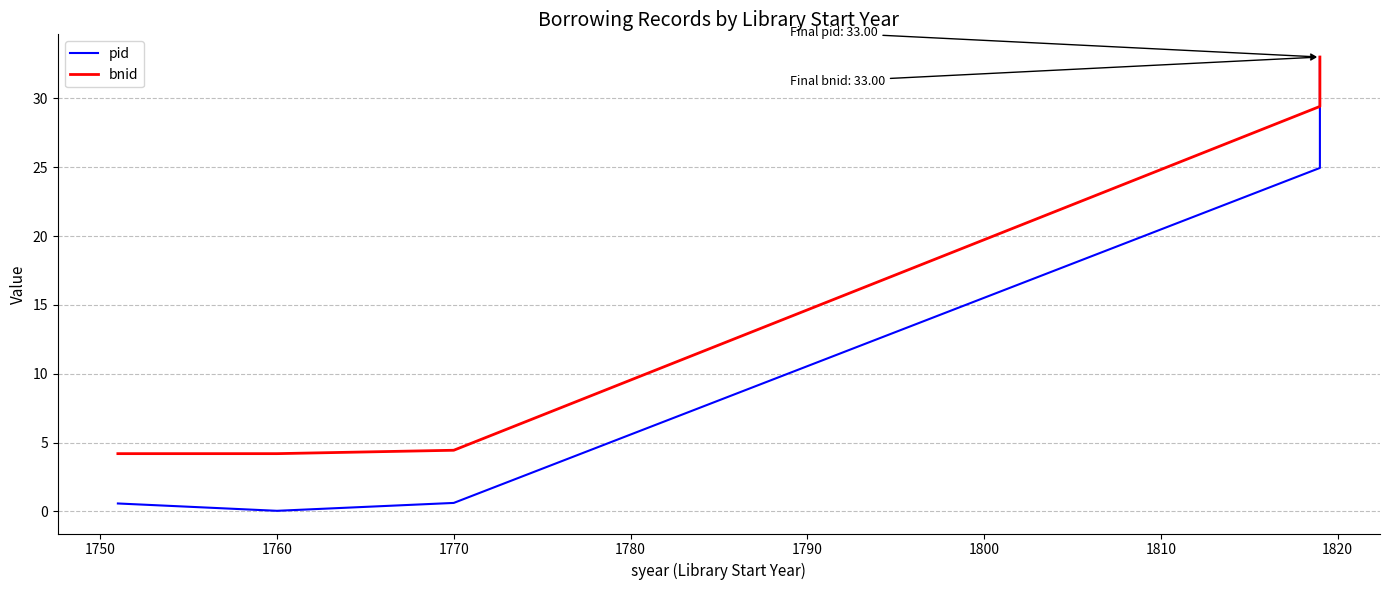

At which label is bnid closest to 18?

1770